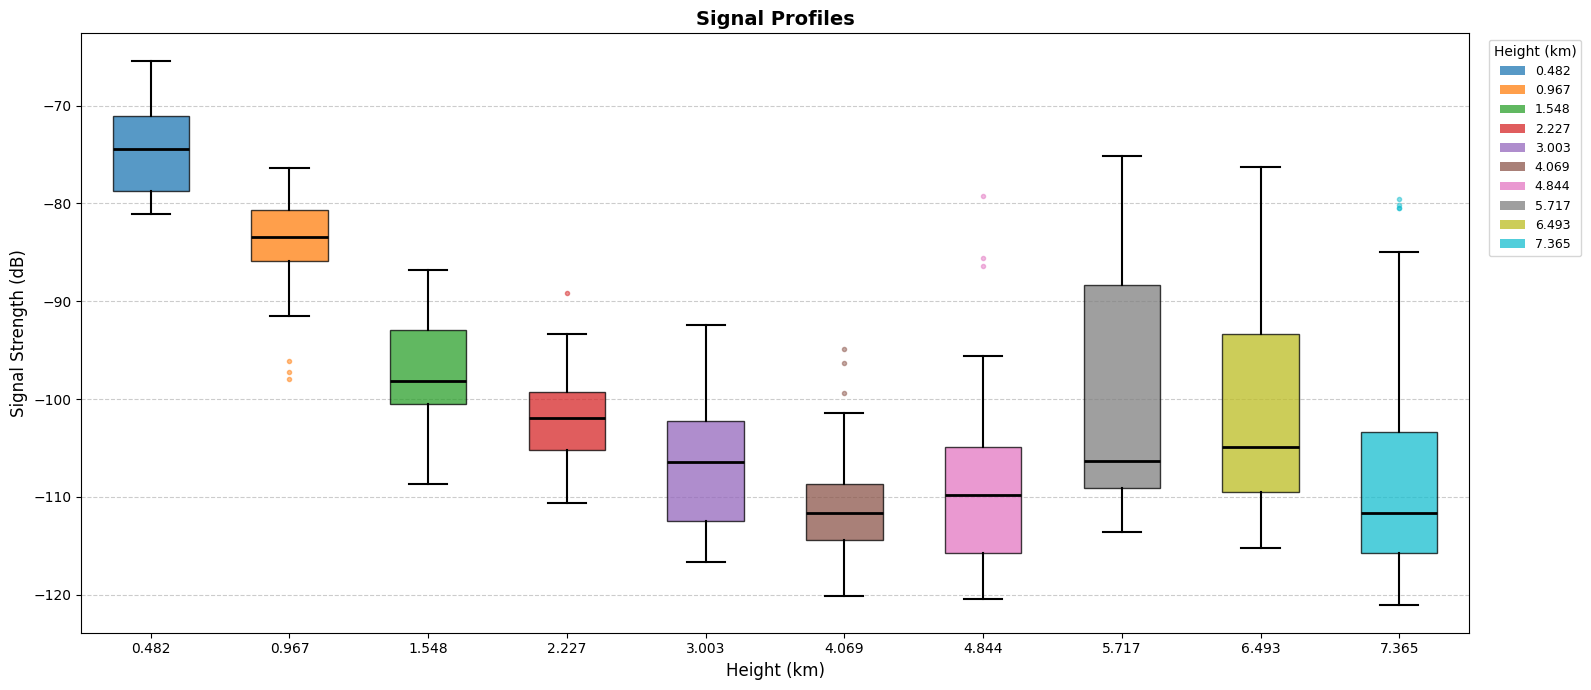

Comparing the boxes themselves (not the whiskers), which one is the tallest?

5.717